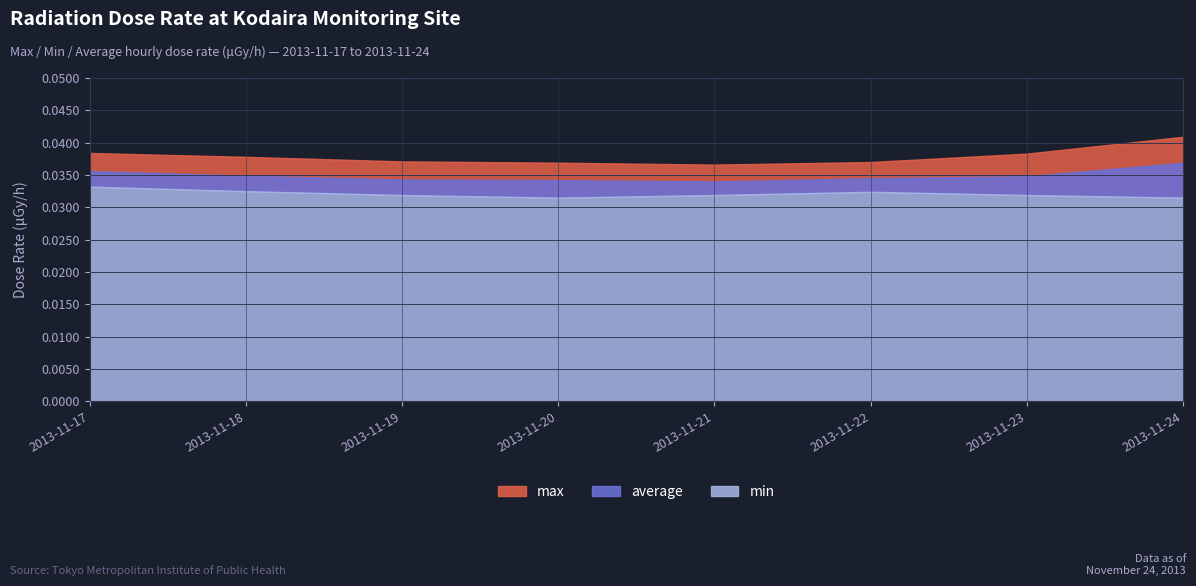

Does the chart have visible grid lines?

Yes